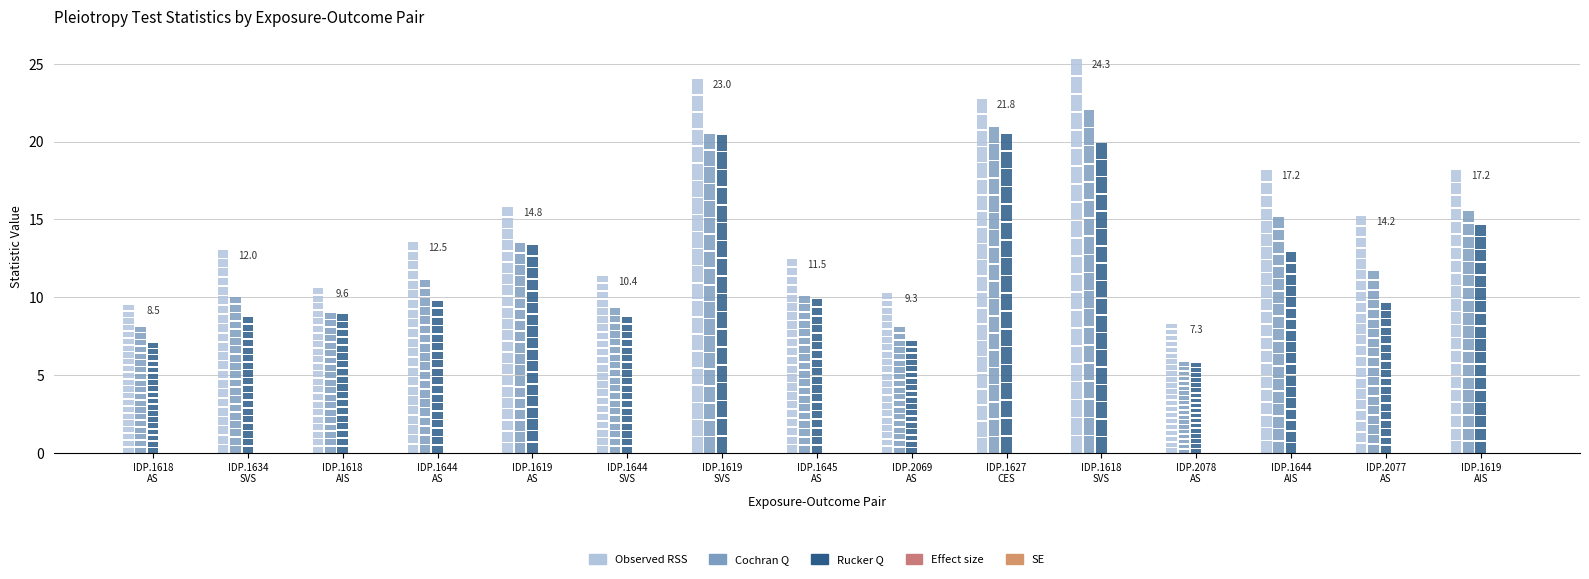

What is the label of the 14th bar from the left?

IDP.2077
AS